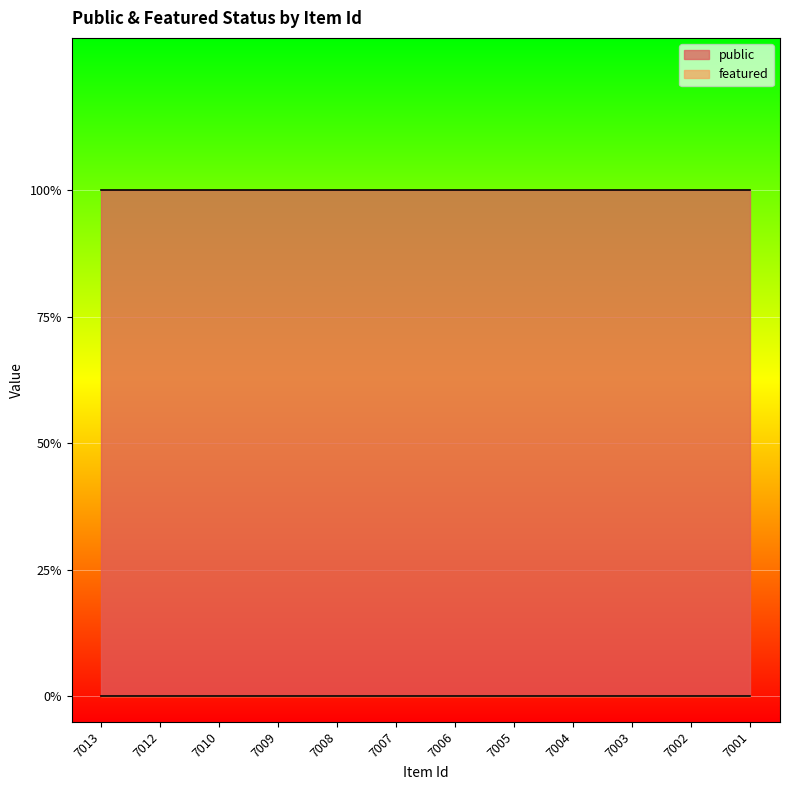

What is the total value across all series at 7010?

1